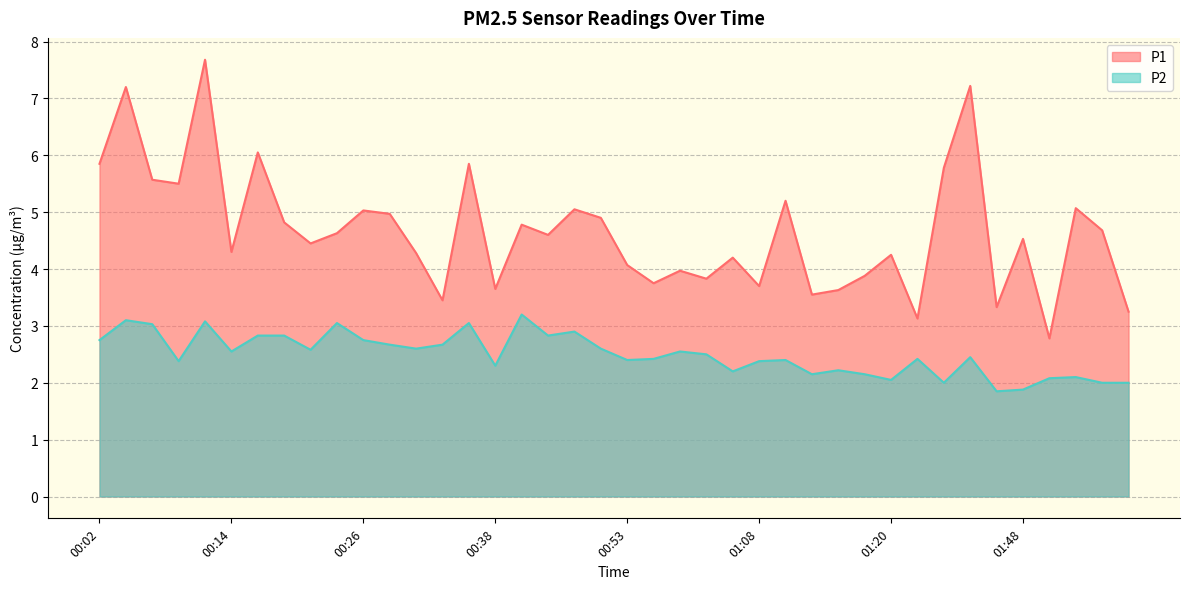

True or false: P2 and P1 intersect in this chart.

False